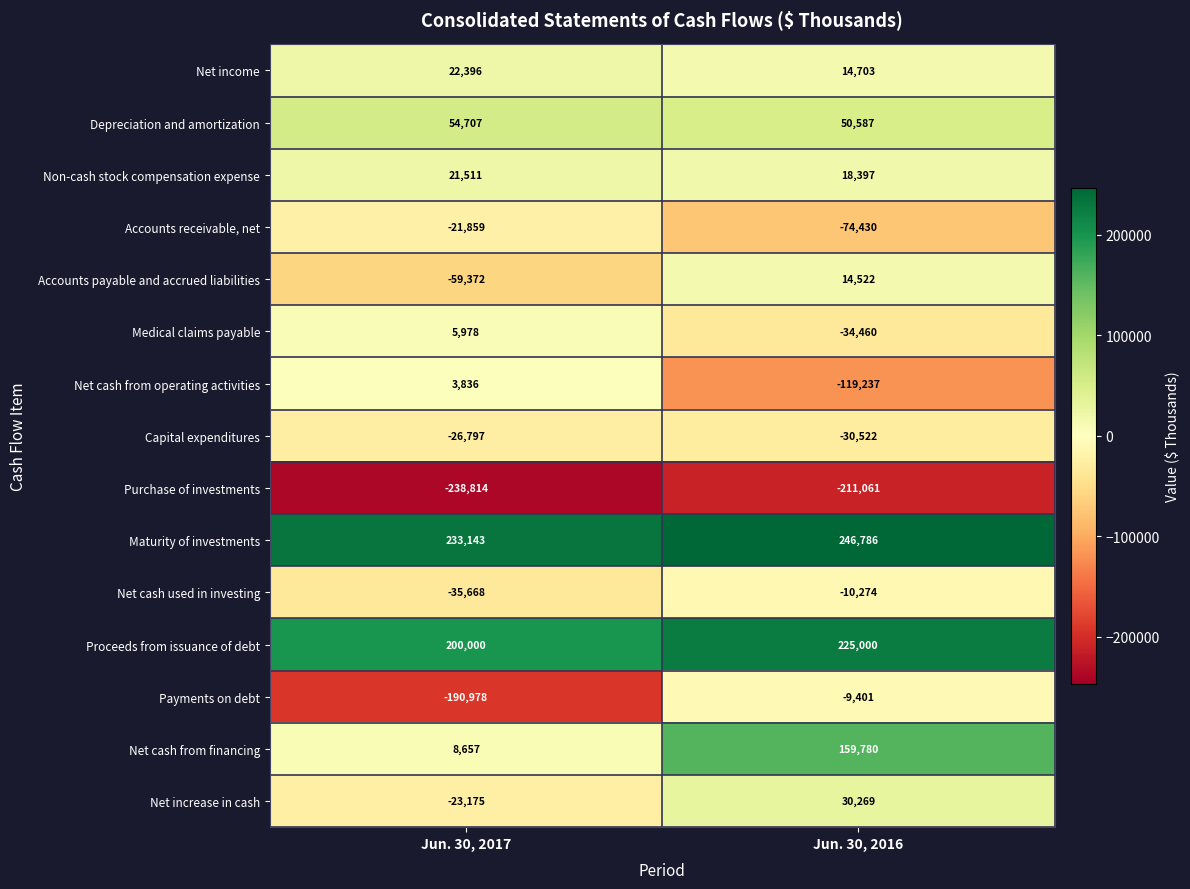

Reading left to right, extract all data points from this chart.

Net income: Jun. 30, 2017=22396	Jun. 30, 2016=14703
Depreciation and amortization: Jun. 30, 2017=54707	Jun. 30, 2016=50587
Non-cash stock compensation expense: Jun. 30, 2017=21511	Jun. 30, 2016=18397
Accounts receivable, net: Jun. 30, 2017=-21859	Jun. 30, 2016=-74430
Accounts payable and accrued liabilities: Jun. 30, 2017=-59372	Jun. 30, 2016=14522
Medical claims payable: Jun. 30, 2017=5978	Jun. 30, 2016=-34460
Net cash from operating activities: Jun. 30, 2017=3836	Jun. 30, 2016=-119237
Capital expenditures: Jun. 30, 2017=-26797	Jun. 30, 2016=-30522
Purchase of investments: Jun. 30, 2017=-238814	Jun. 30, 2016=-211061
Maturity of investments: Jun. 30, 2017=233143	Jun. 30, 2016=246786
Net cash used in investing: Jun. 30, 2017=-35668	Jun. 30, 2016=-10274
Proceeds from issuance of debt: Jun. 30, 2017=200000	Jun. 30, 2016=225000
Payments on debt: Jun. 30, 2017=-190978	Jun. 30, 2016=-9401
Net cash from financing: Jun. 30, 2017=8657	Jun. 30, 2016=159780
Net increase in cash: Jun. 30, 2017=-23175	Jun. 30, 2016=30269